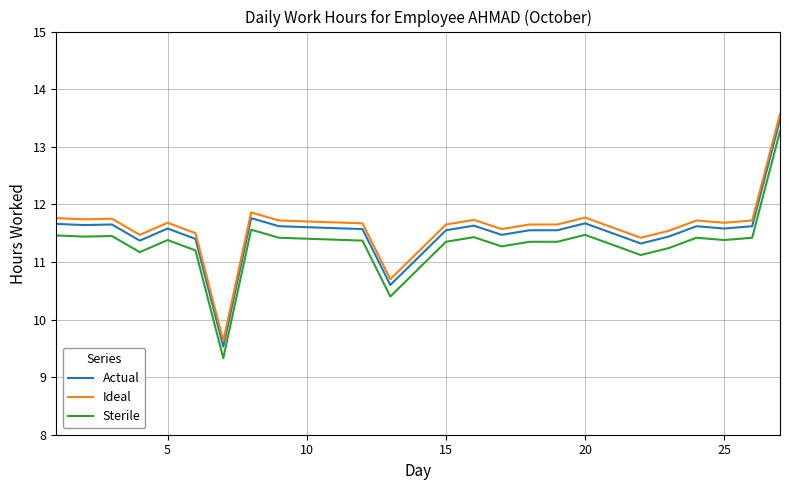

True or false: Sterile and Actual intersect in this chart.

False